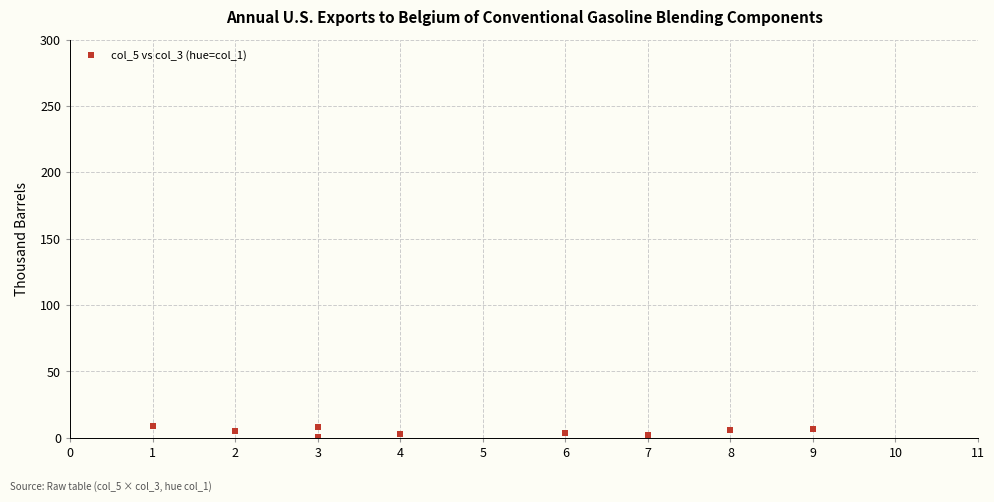

What is the range of X values (max minus min)?

8